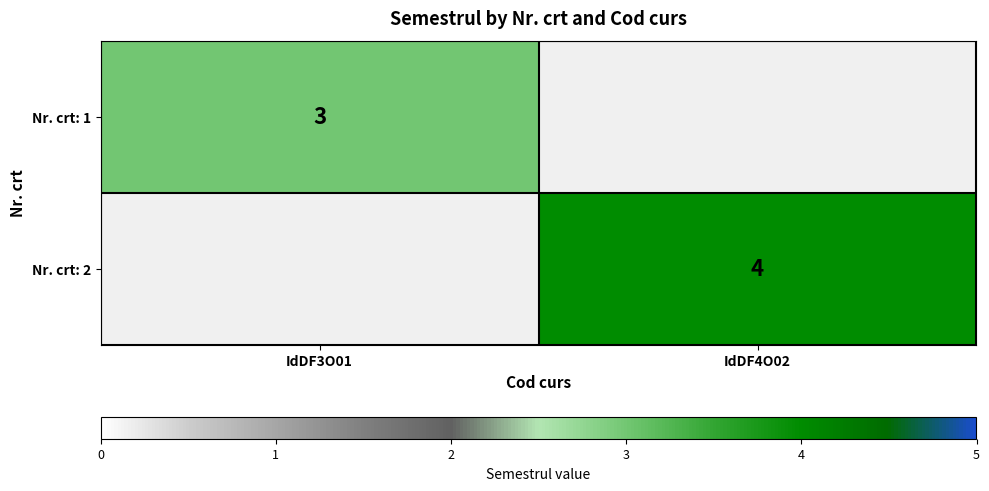

The Nr. crt: 2 series shows 4 at IdDF4O02. True or false?

True